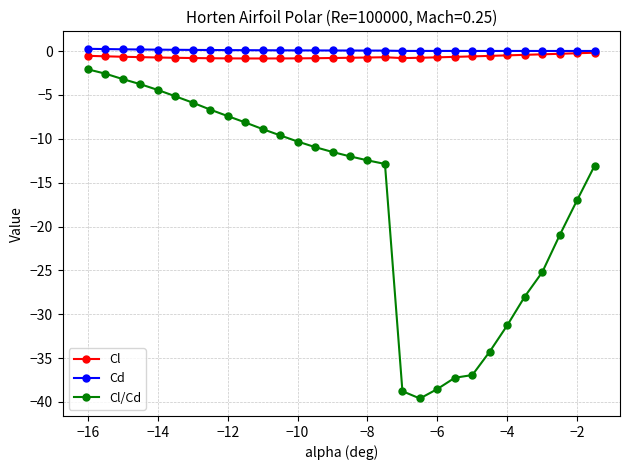

Which series has the widest spread of values?

Cl/Cd